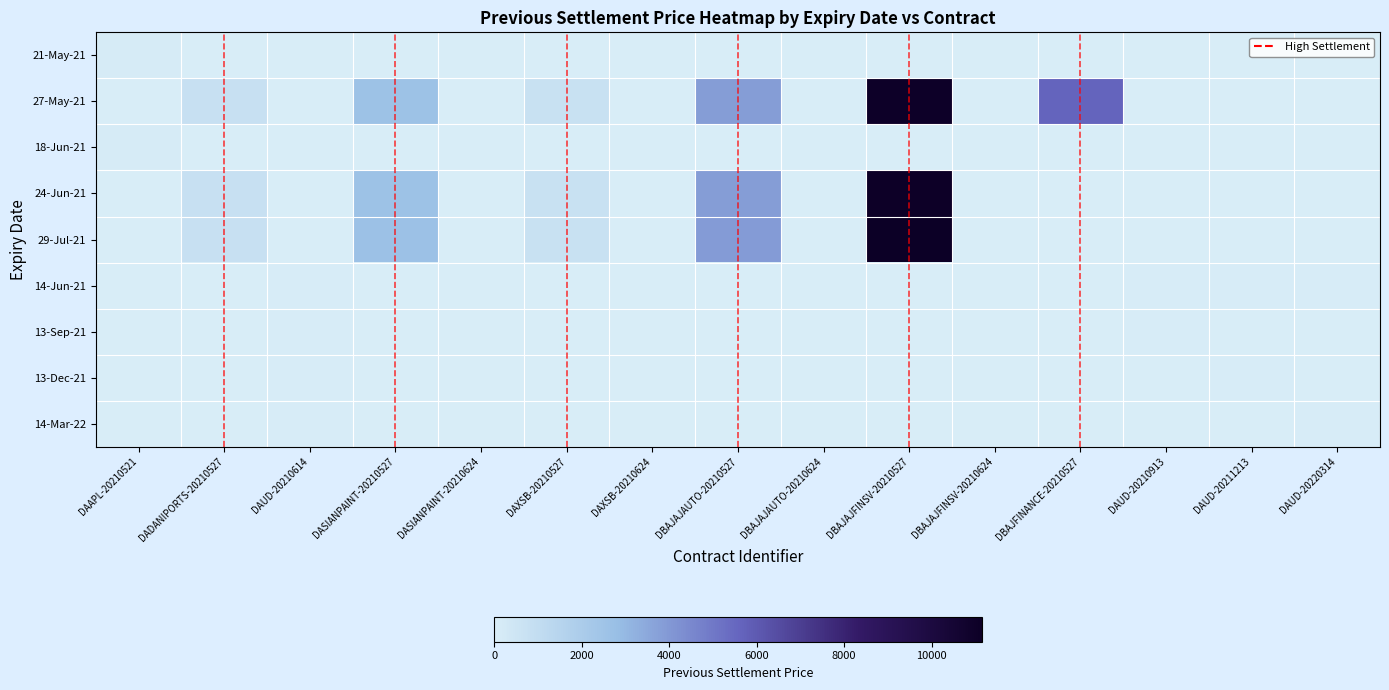

How many data points does each series have?

15